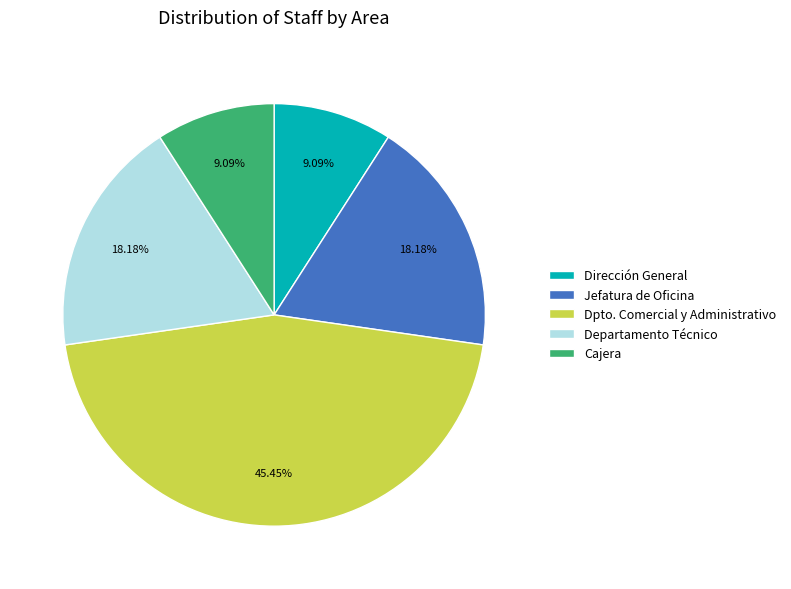

What is the ratio of the value at Departamento Técnico to the value at Dirección General?

2.0